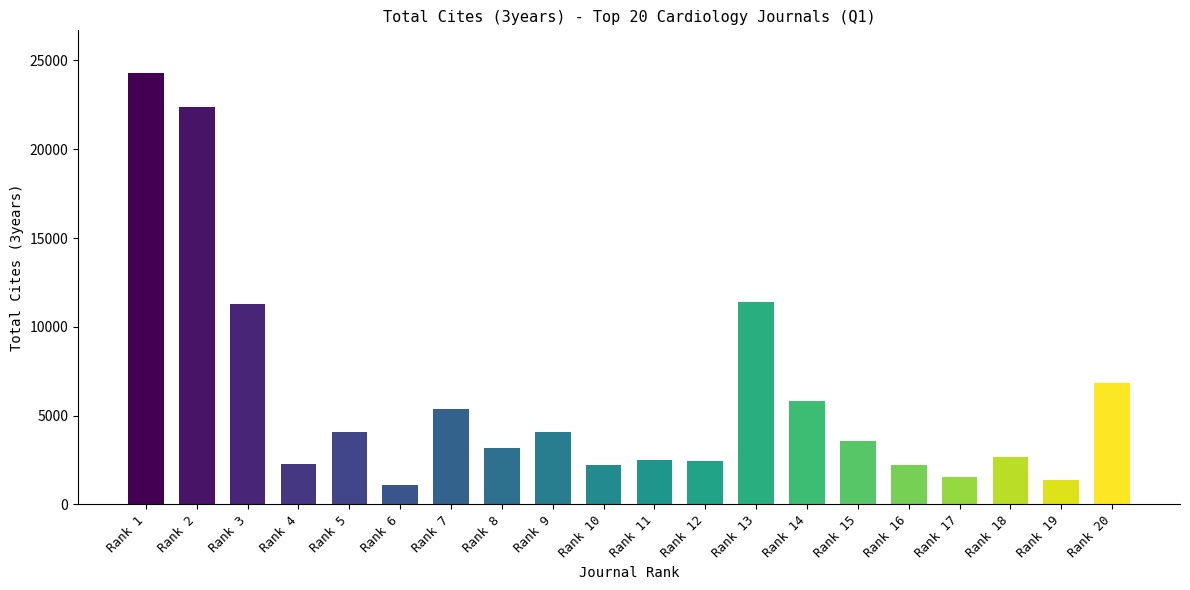

What is the change in value from Rank 12 to Rank 20?

+4418